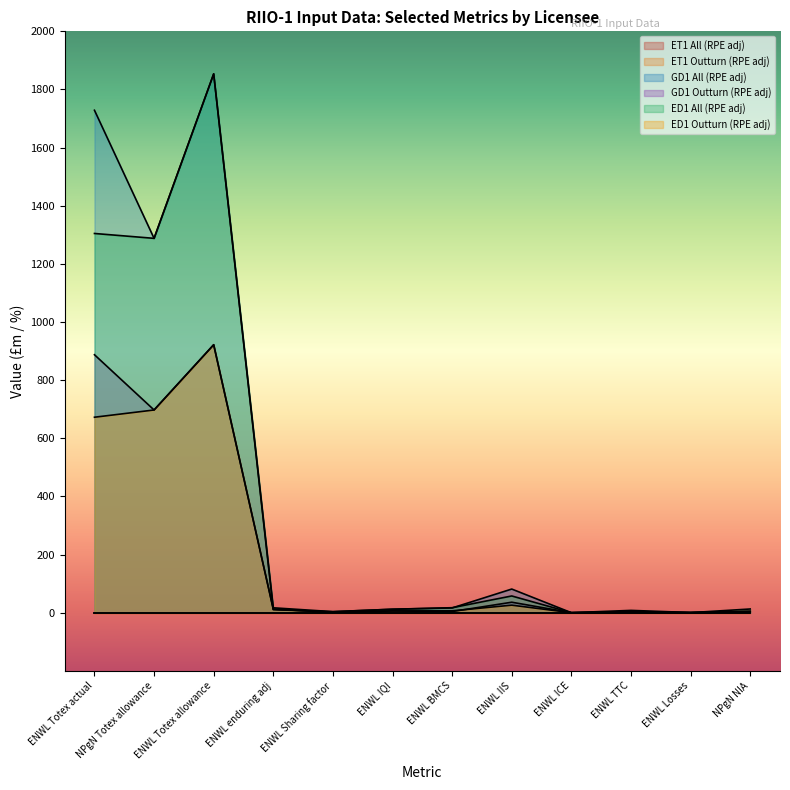

What is the difference between the ED1 All (RPE adj) values at ENWL enduring adj and NPgN NIA?

4.1